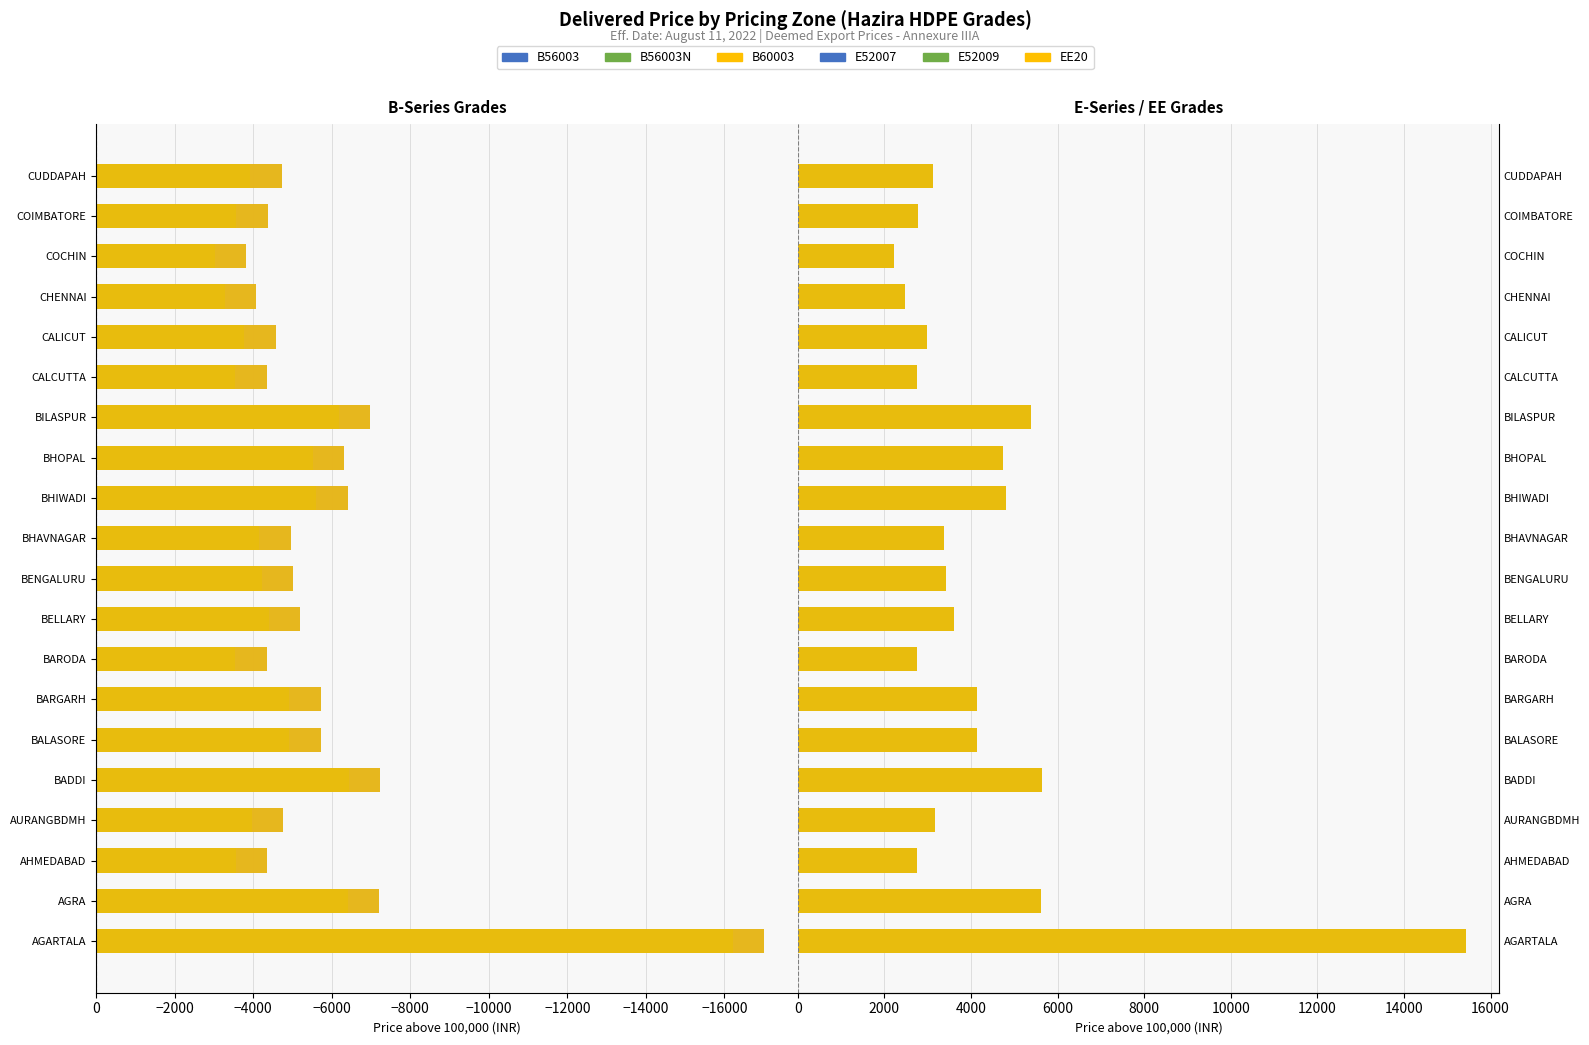

Reading right to left, what are all the values shown in this chart?

B56003: -4720	-4368	-3818	-4068	-4570	-4343	-6974	-6320	-6403	-4958	-5021	-5200	-4344	-5718	-5720	-7230	-4765	-4354	-7205	-17020
B56003N: -3920	-3568	-3018	-3268	-3770	-3543	-6174	-5520	-5603	-4158	-4221	-4400	-3544	-4918	-4920	-6430	-3965	-3554	-6405	-16220
B60003: -4720	-4368	-3818	-4068	-4570	-4343	-6974	-6320	-6403	-4958	-5021	-5200	-4344	-5718	-5720	-7230	-4765	-4354	-7205	-17020
E52007: 3130	2778	2228	2478	2980	2753	5384	4730	4813	3368	3431	3610	2754	4128	4130	5640	3175	2764	5615	15430
E52009: 3130	2778	2228	2478	2980	2753	5384	4730	4813	3368	3431	3610	2754	4128	4130	5640	3175	2764	5615	15430
EE20: 3130	2778	2228	2478	2980	2753	5384	4730	4813	3368	3431	3610	2754	4128	4130	5640	3175	2764	5615	15430